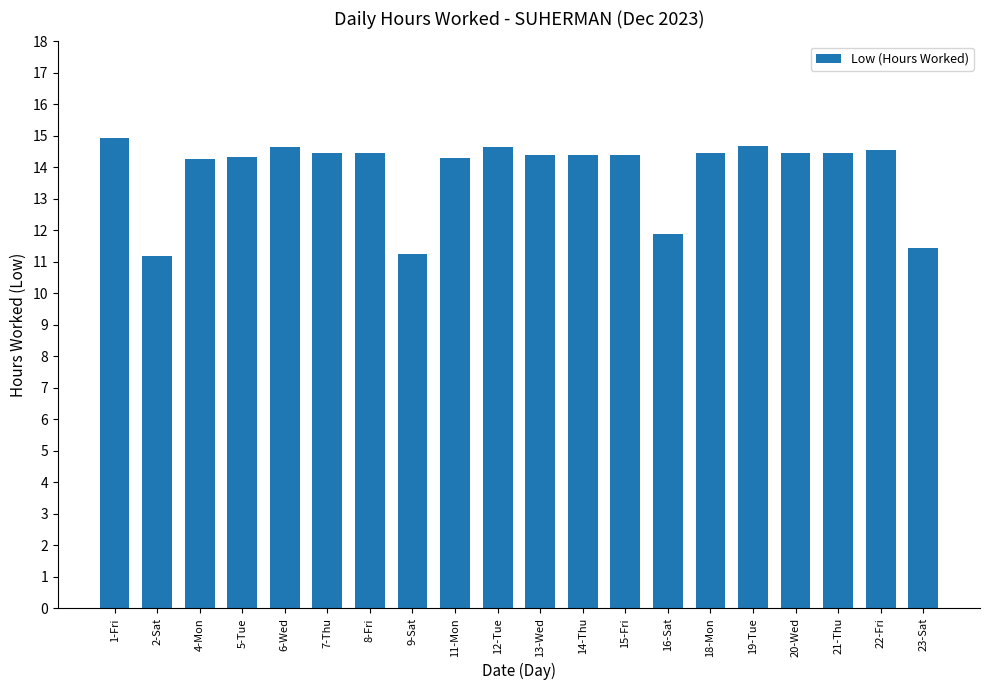

Approximately how many times larger is the value at 21-Thu compared to 4-Mon?

1.0